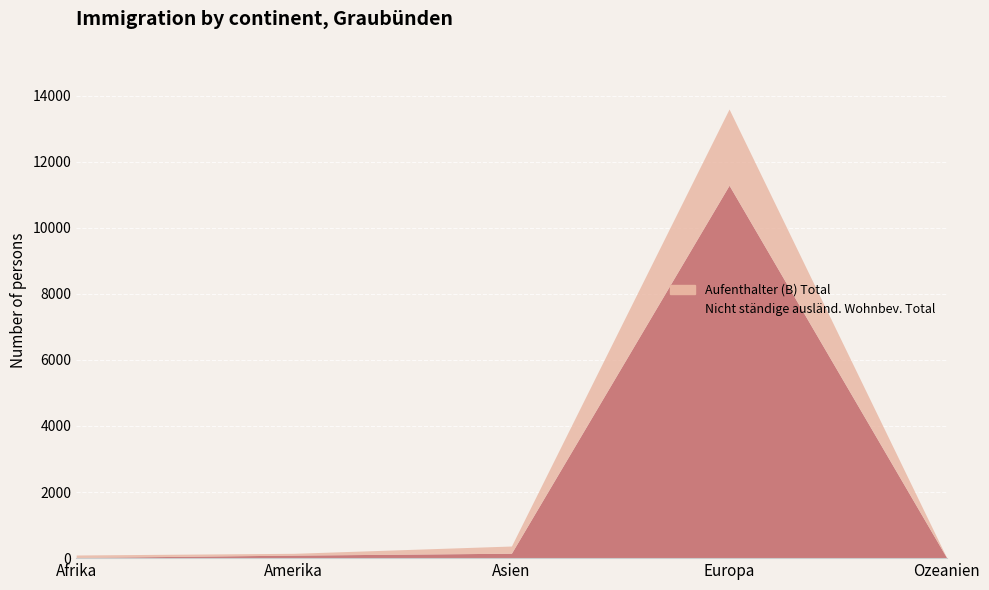

List the labels in order of Aufenthalter (B) Total value, smallest first.

Ozeanien, Amerika, Afrika, Asien, Europa